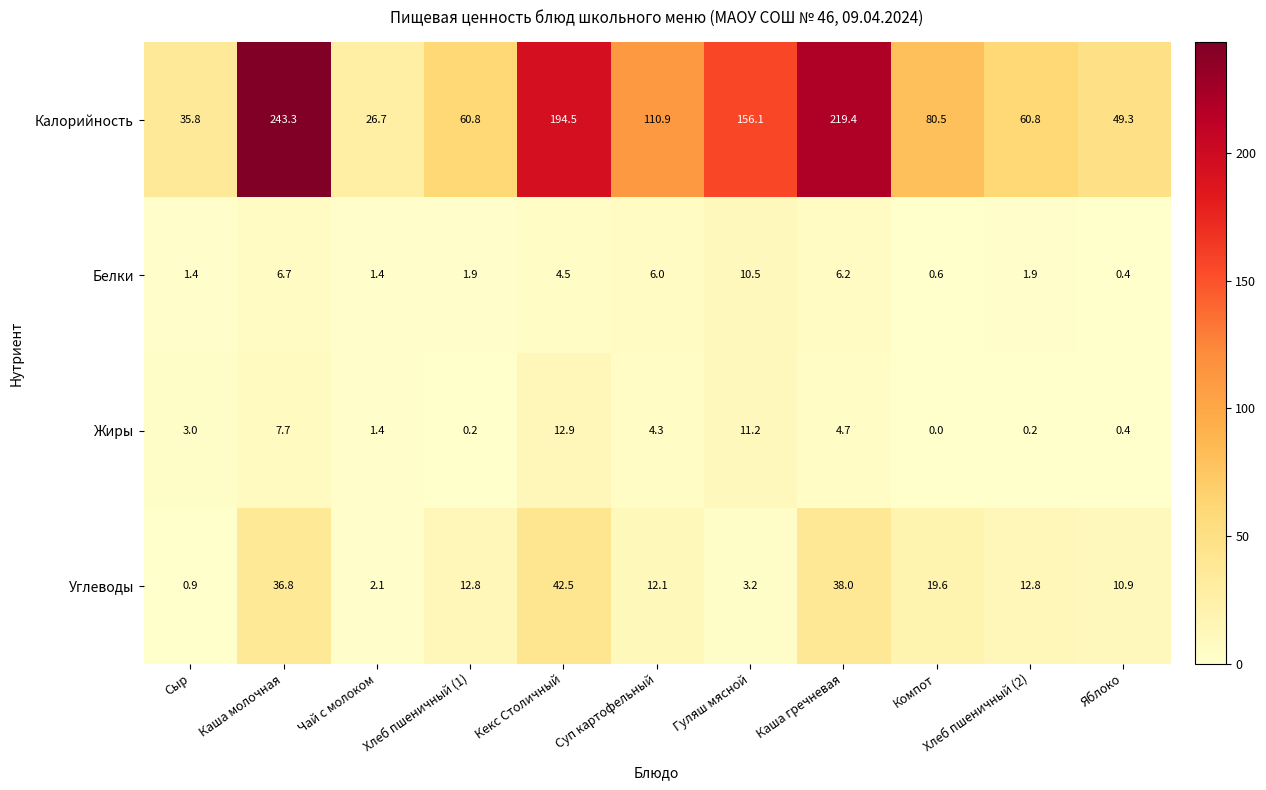

True or false: Углеводы has a value of 75.1 at Кекс Столичный.

False